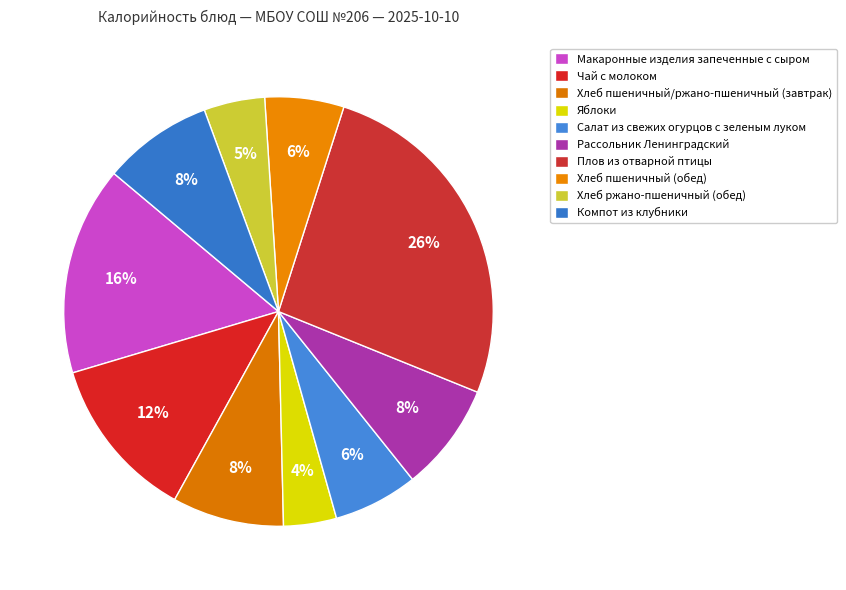

Which slice is the smallest?

Яблоки